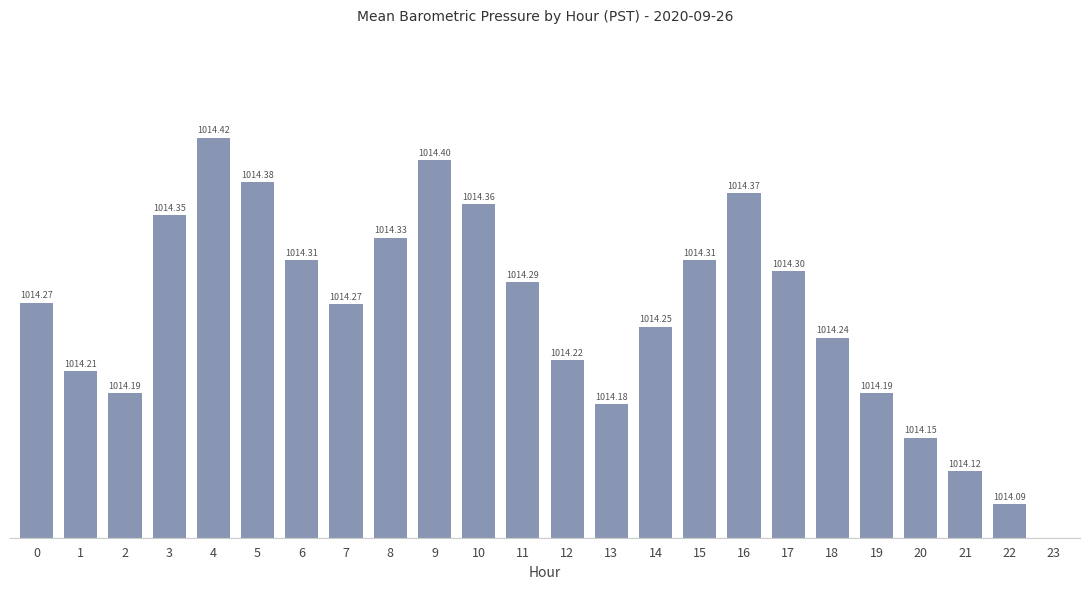

Are the bars horizontal?

No